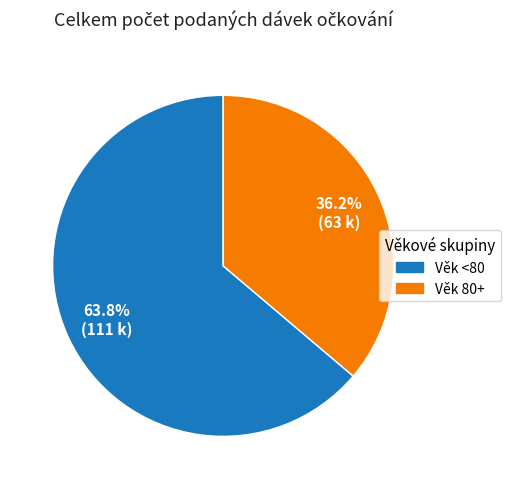

Does any single category account for the majority?

Yes